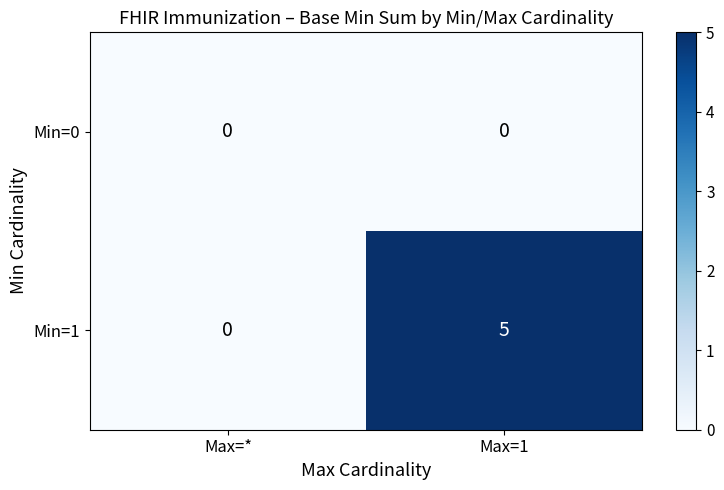

What is the total value across all series at Max=1?

5